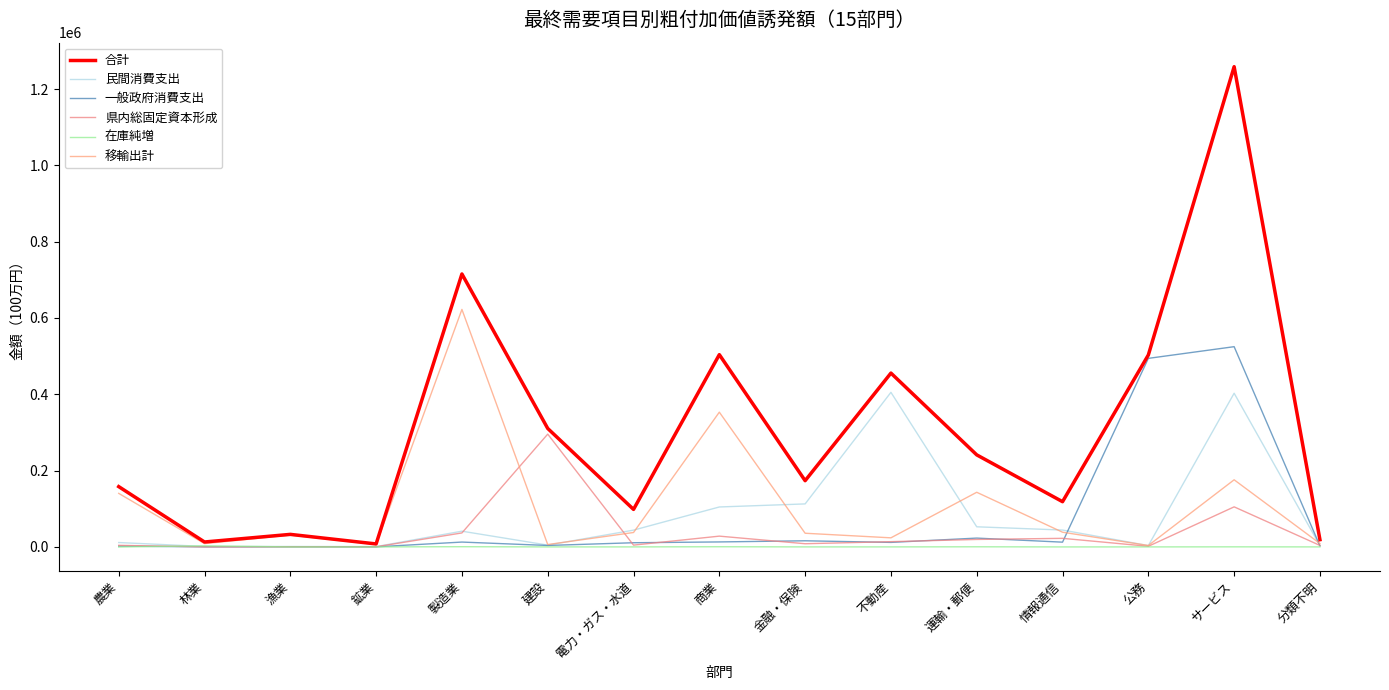

How many lines are shown in the chart?

6